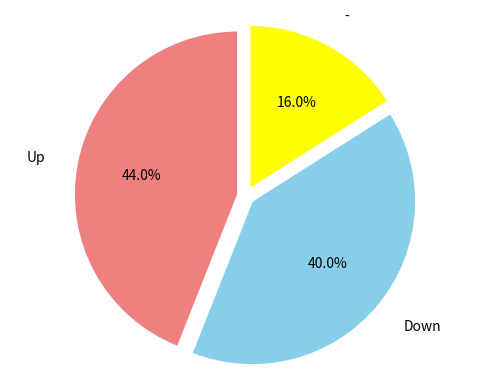

Is there a majority slice in this chart?

No